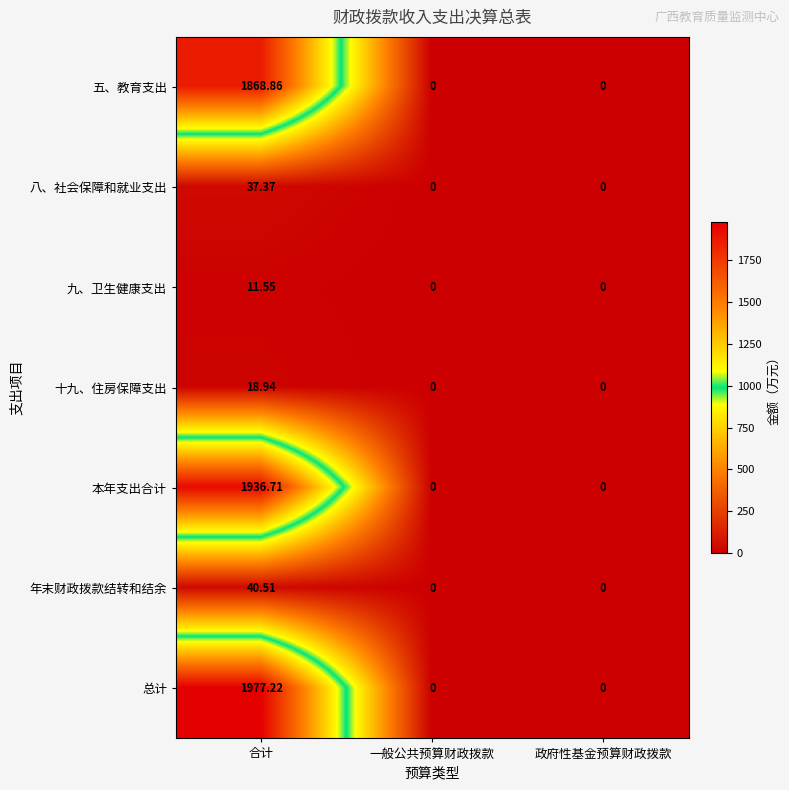

Which series has the widest spread of values?

总计